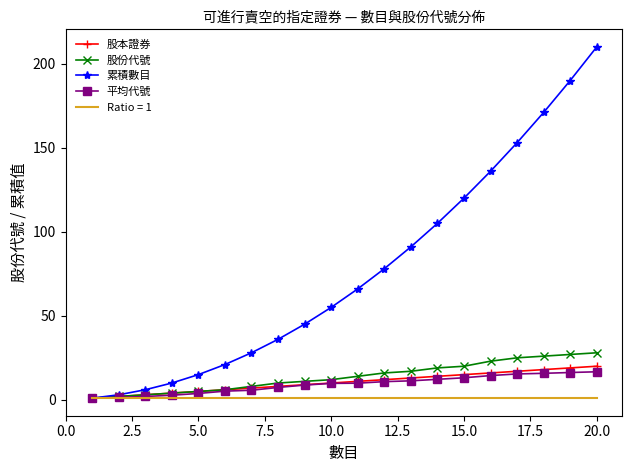

Which series has the largest range (max minus min)?

累積數目